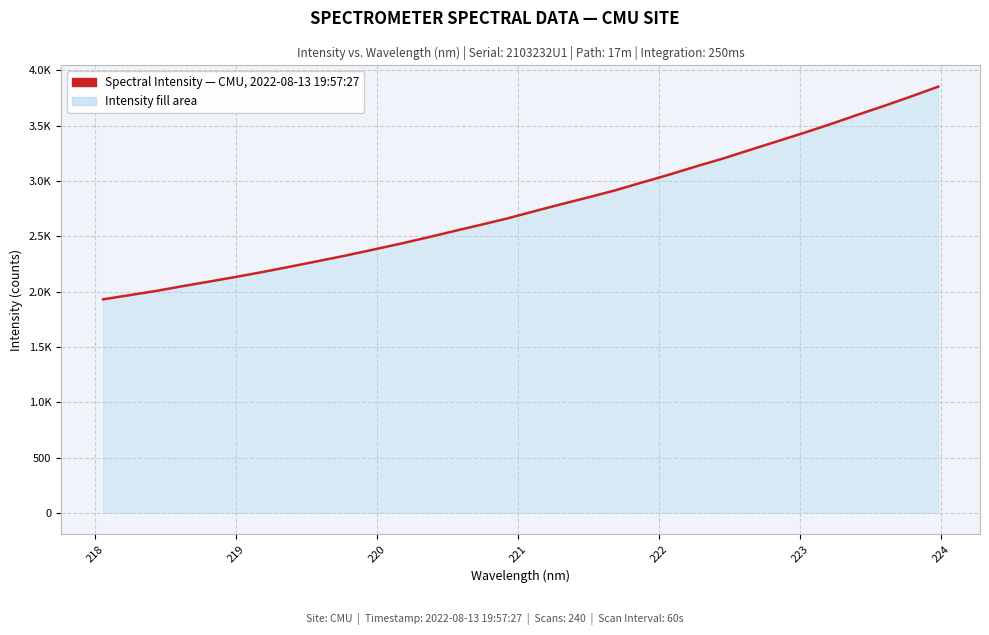

Is this an area chart (filled region under the line)?

Yes